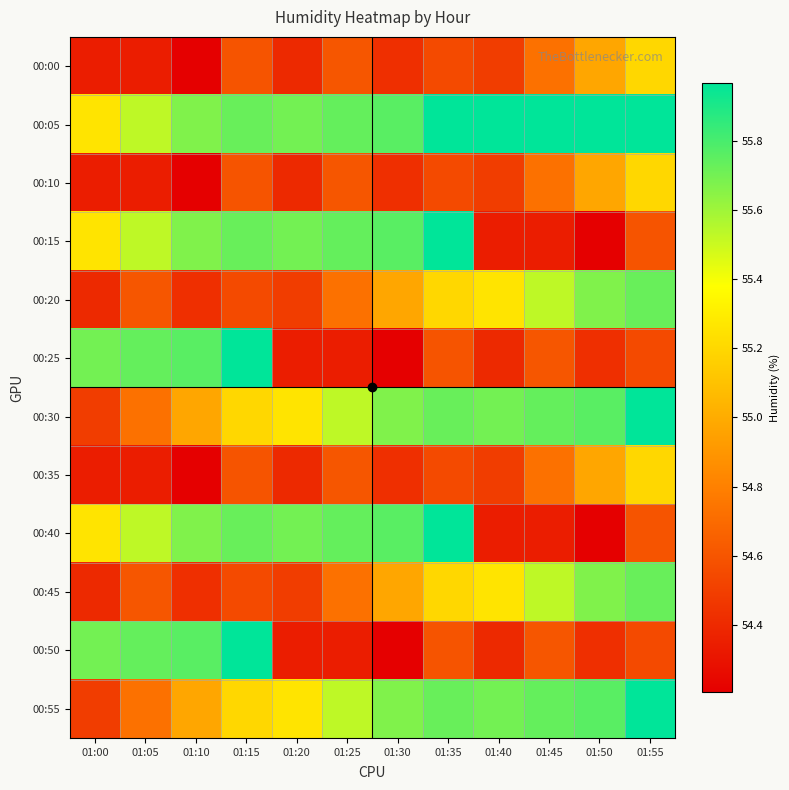

What is the total value across all series at 01:55?

663.2